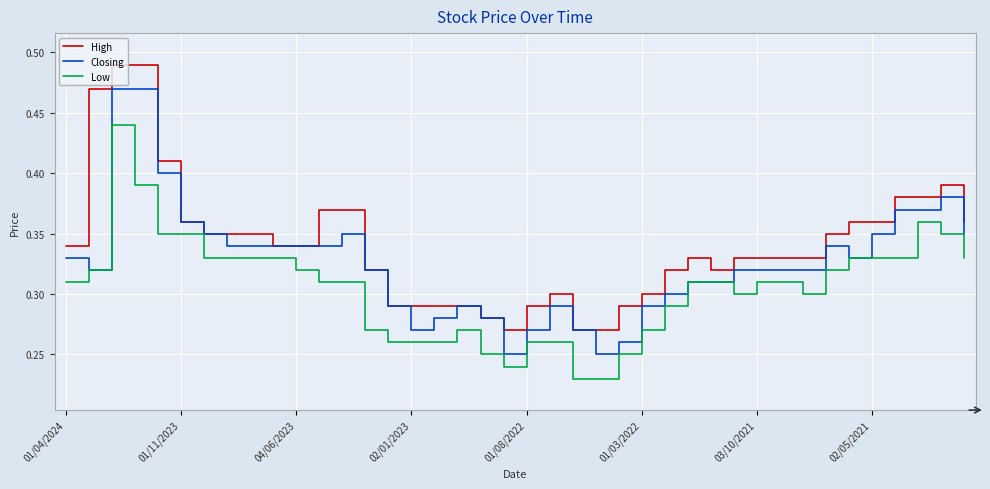

Rank the series by their maximum value, from highest to lowest.

High, Closing, Low